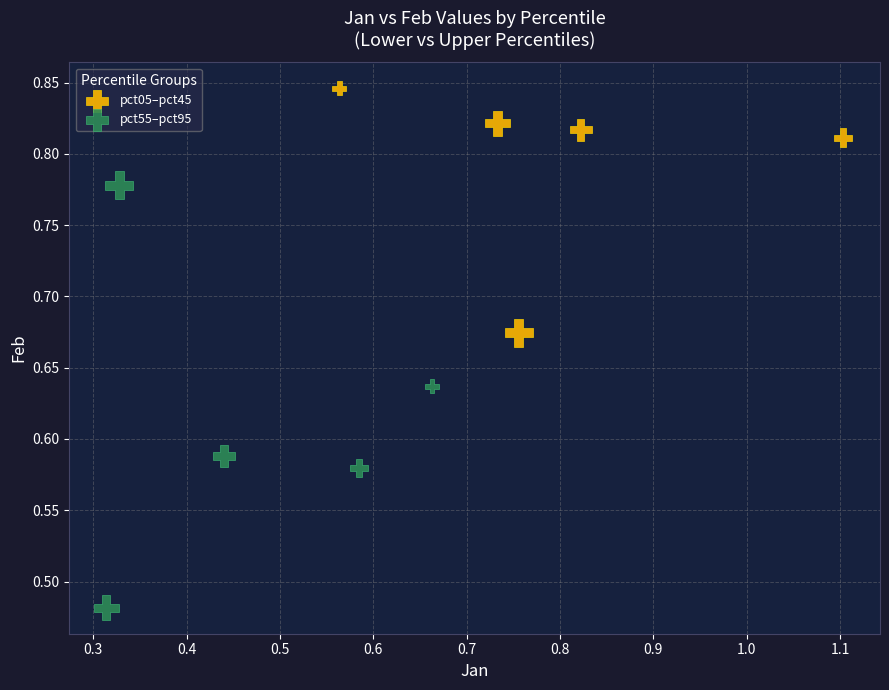

Which series reaches the maximum Y coordinate?

pct05–pct45